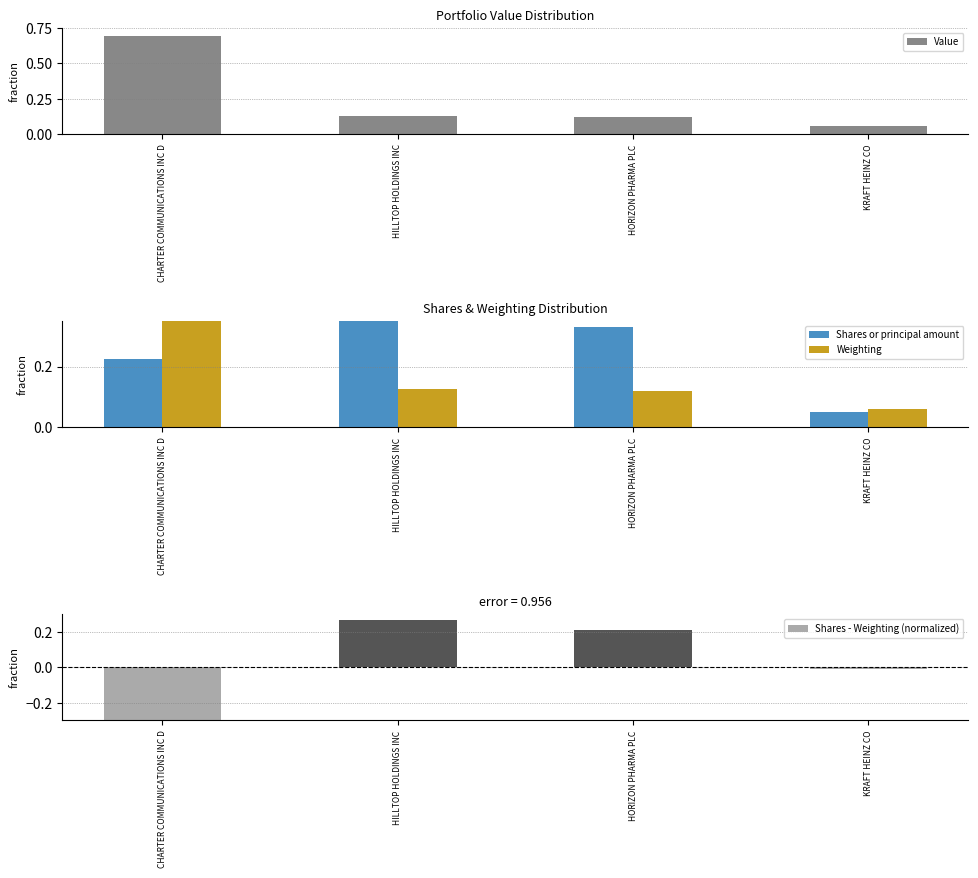

What position from the left is CHARTER COMMUNICATIONS INC D?

1